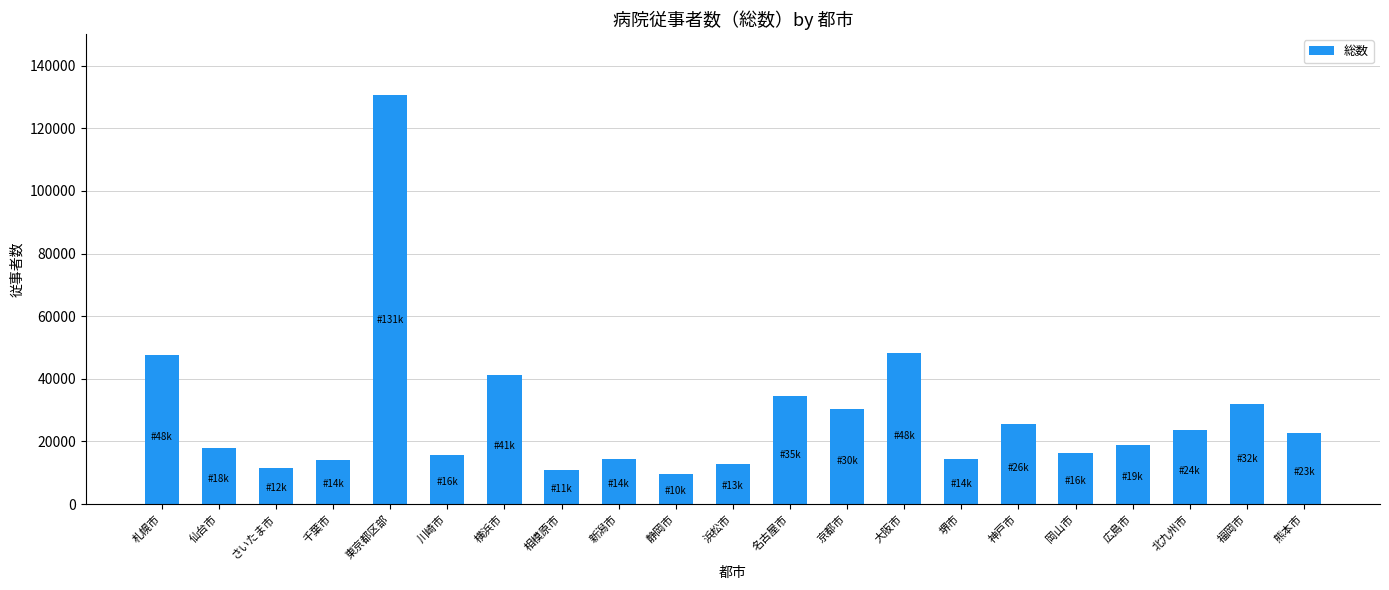

What position from the left is 相模原市?

8